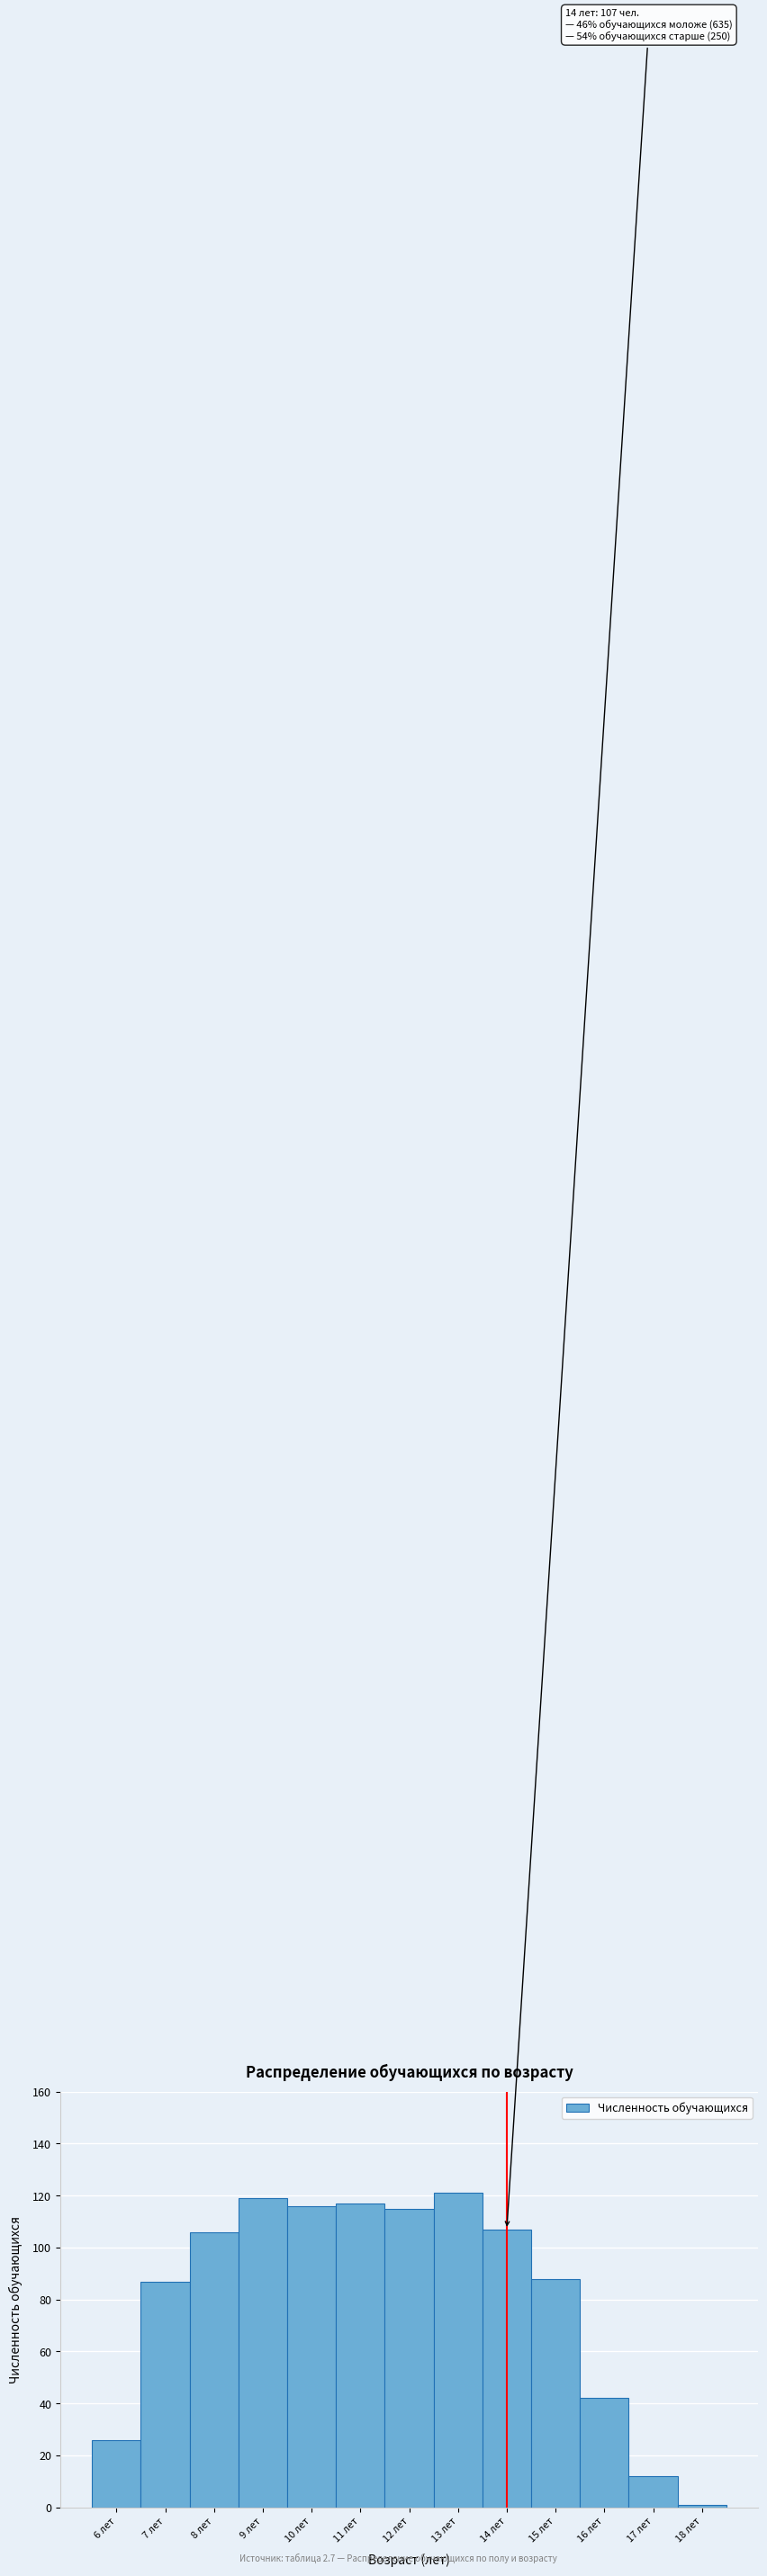

Which range on the x-axis has the tallest bar?

12.5 to 13.5